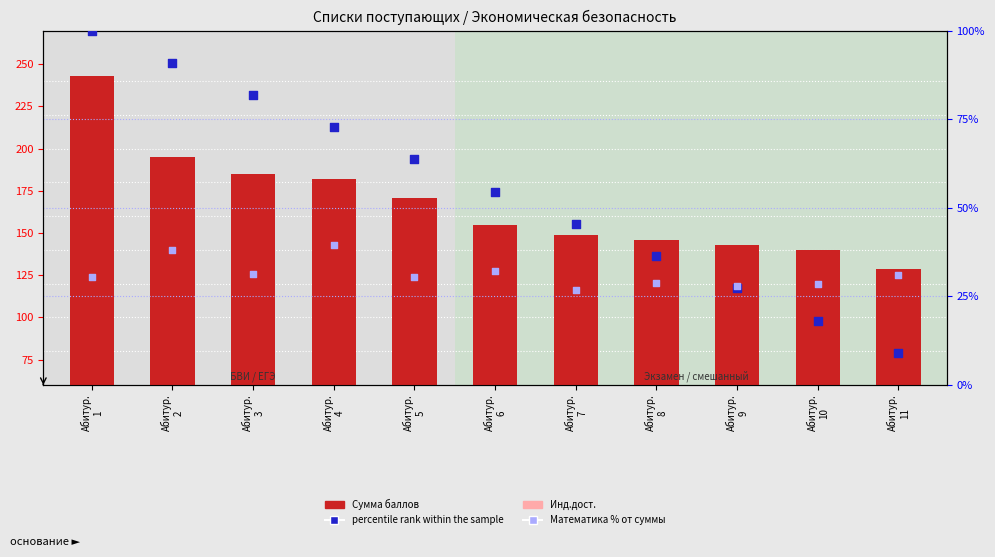

Which series has the widest spread of Y values?

Сумма баллов